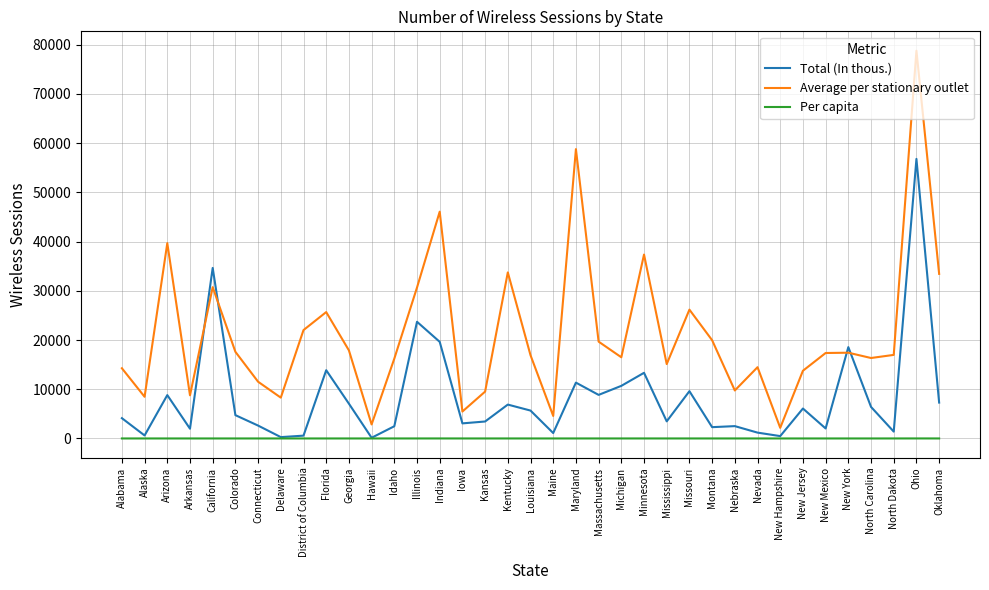

Where do Total (In thous.) and Average per stationary outlet first cross each other?

Arkansas and California